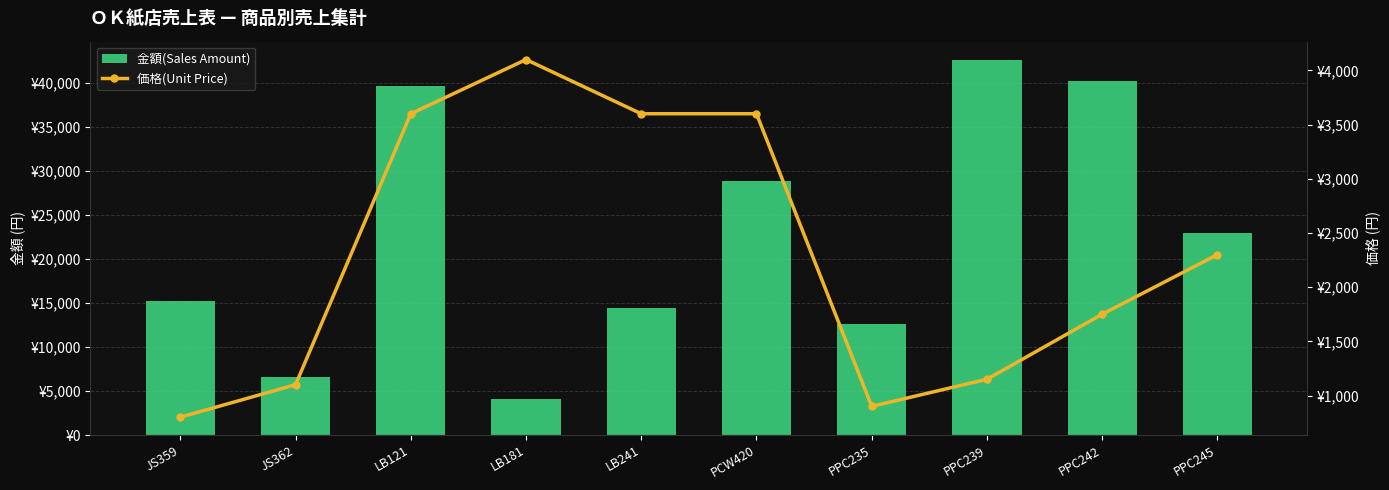

What is the average value of the 価格(Unit Price) series?

2290